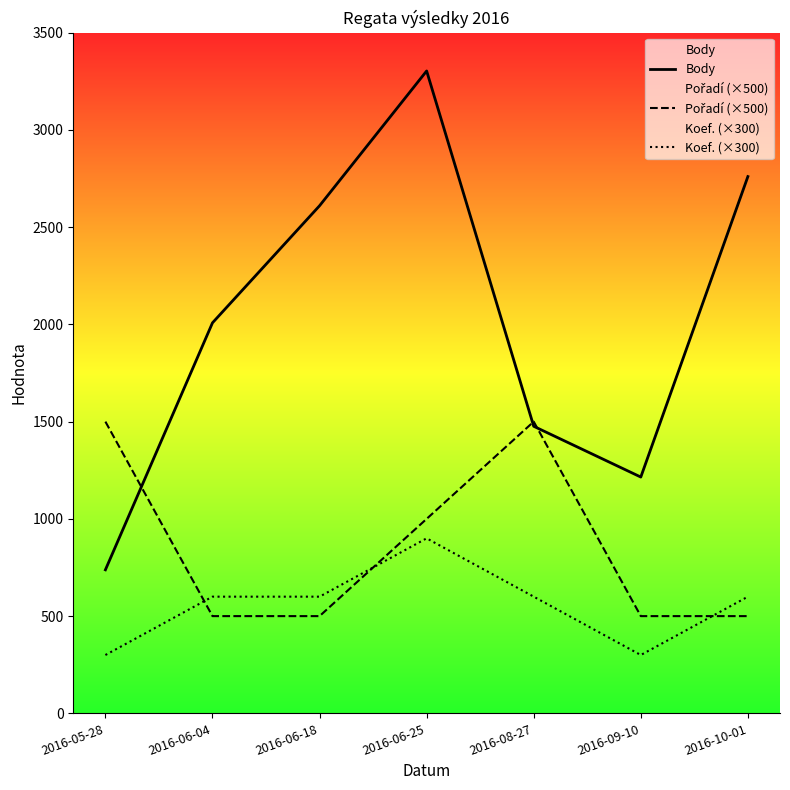

The Pořadí (×500) series shows 2483 at 2016-08-27. True or false?

False